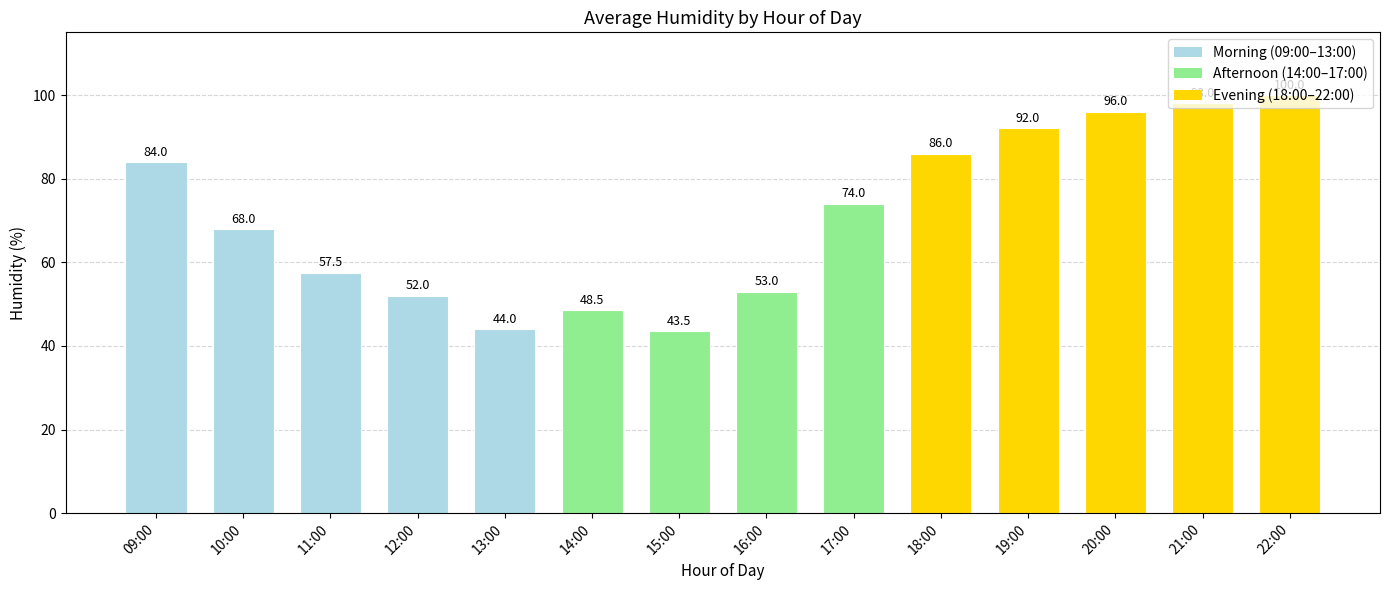

What is the ratio of the value at 22:00 to the value at 16:00?

1.9